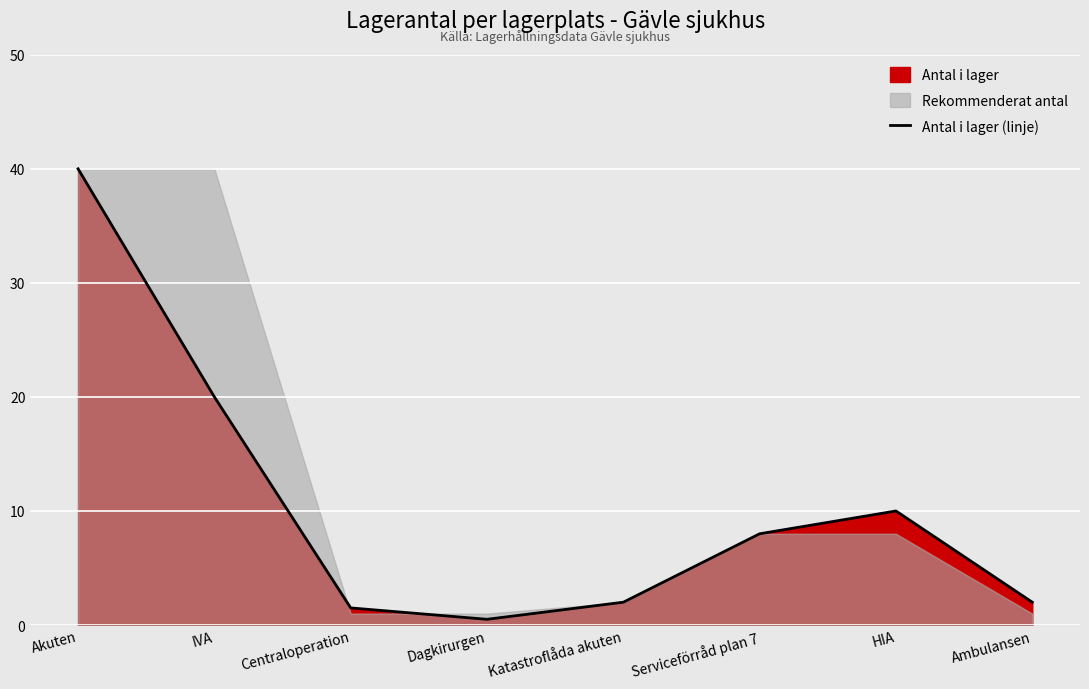

Does the chart display data point markers on the line(s)?

No